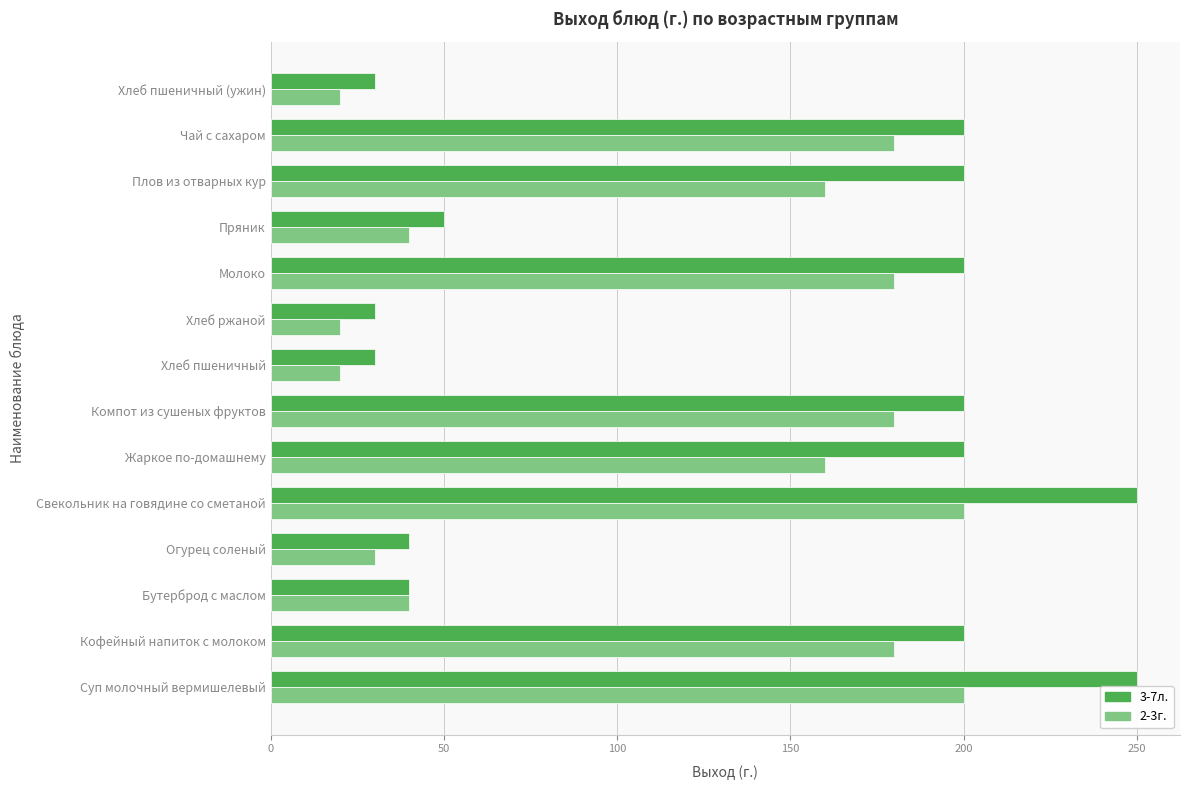

At how many categories does at least one series exceed 89?

8